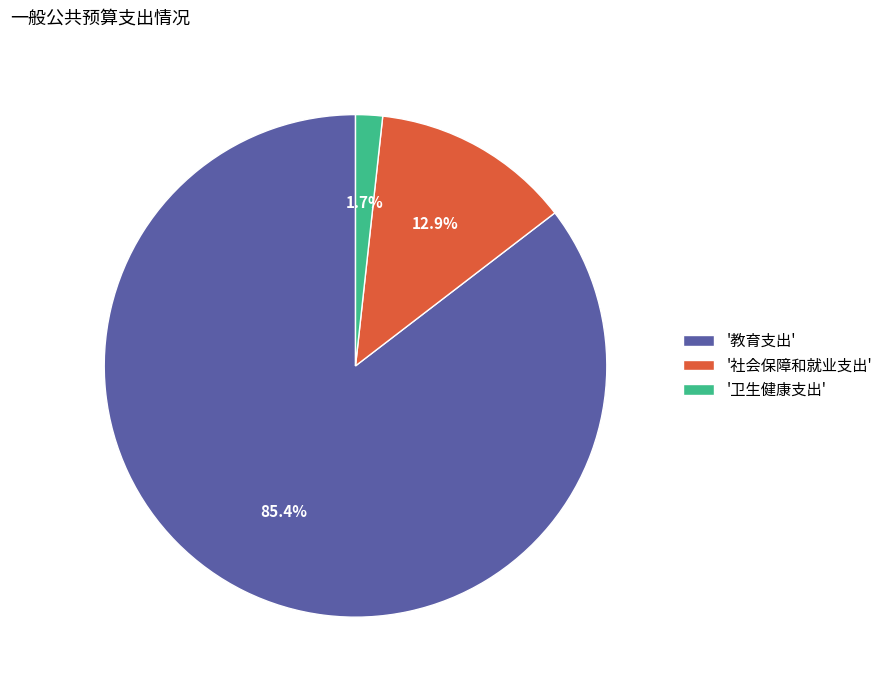

Does '社会保障和就业支出' account for over 50% of the chart?

No